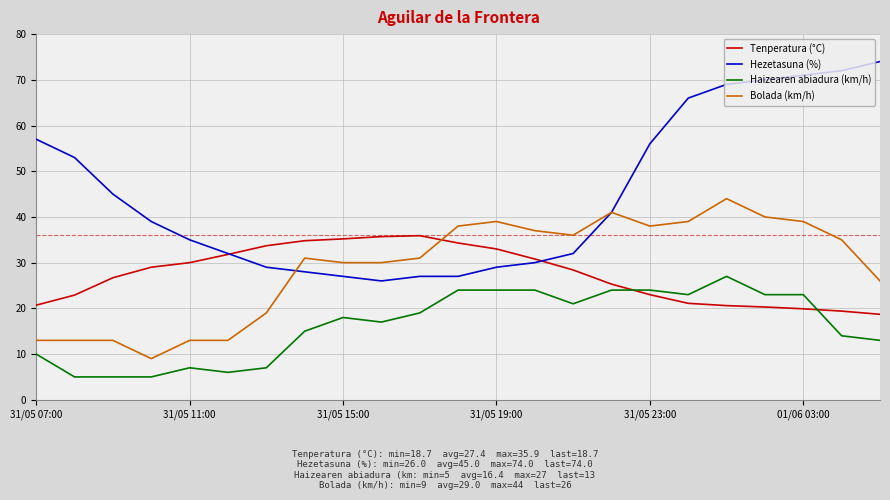

Which series has the largest total across all categories?

Hezetasuna (%)